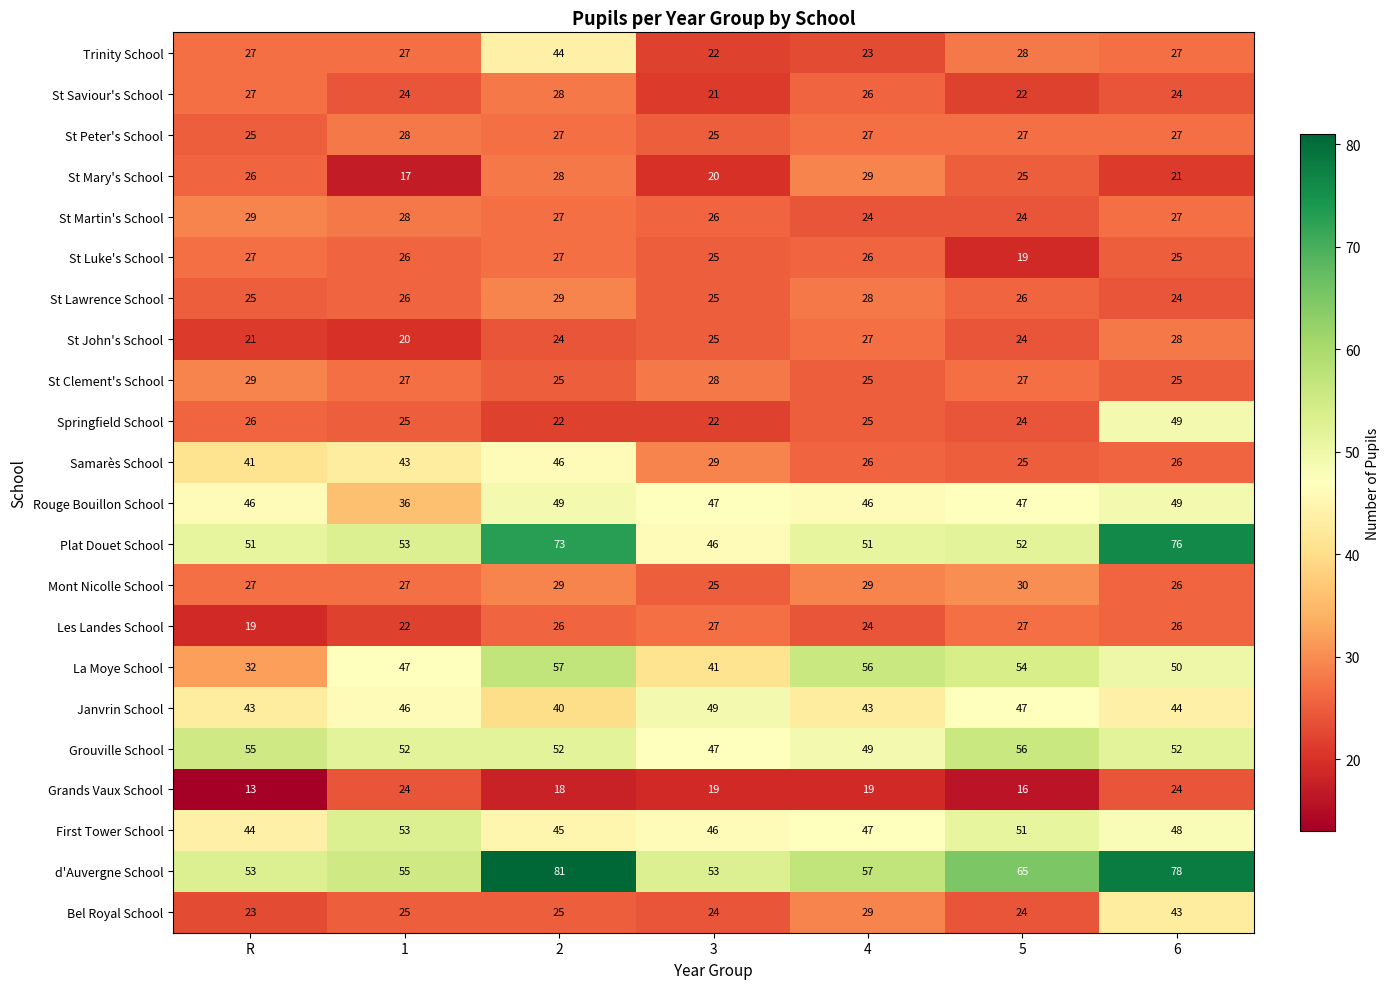

What is the highest value of the First Tower School series?

53